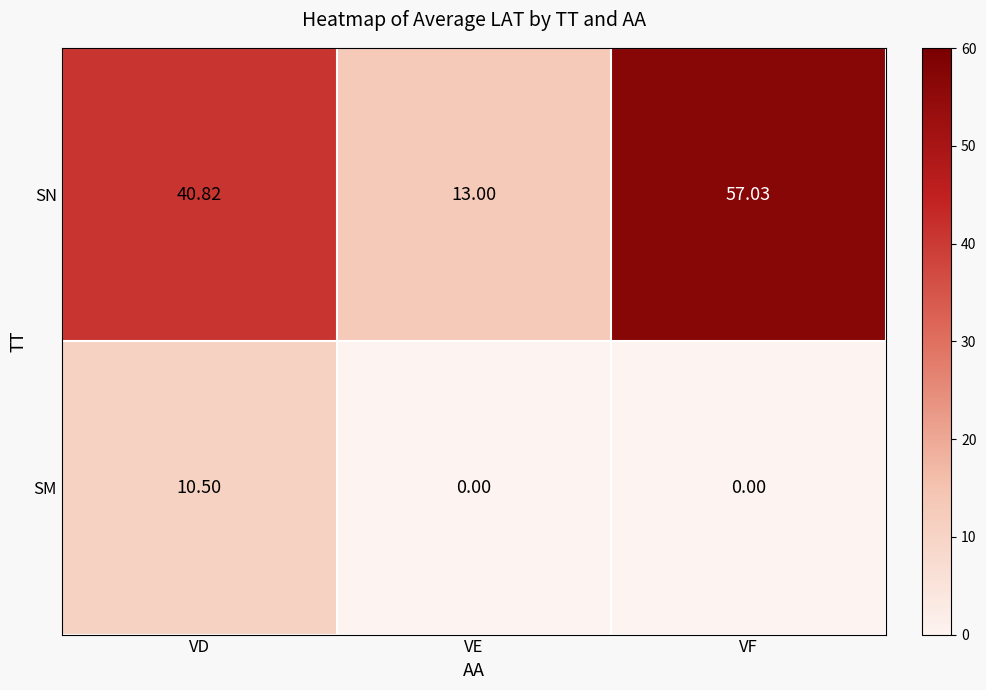

Which series has the widest spread of values?

SN